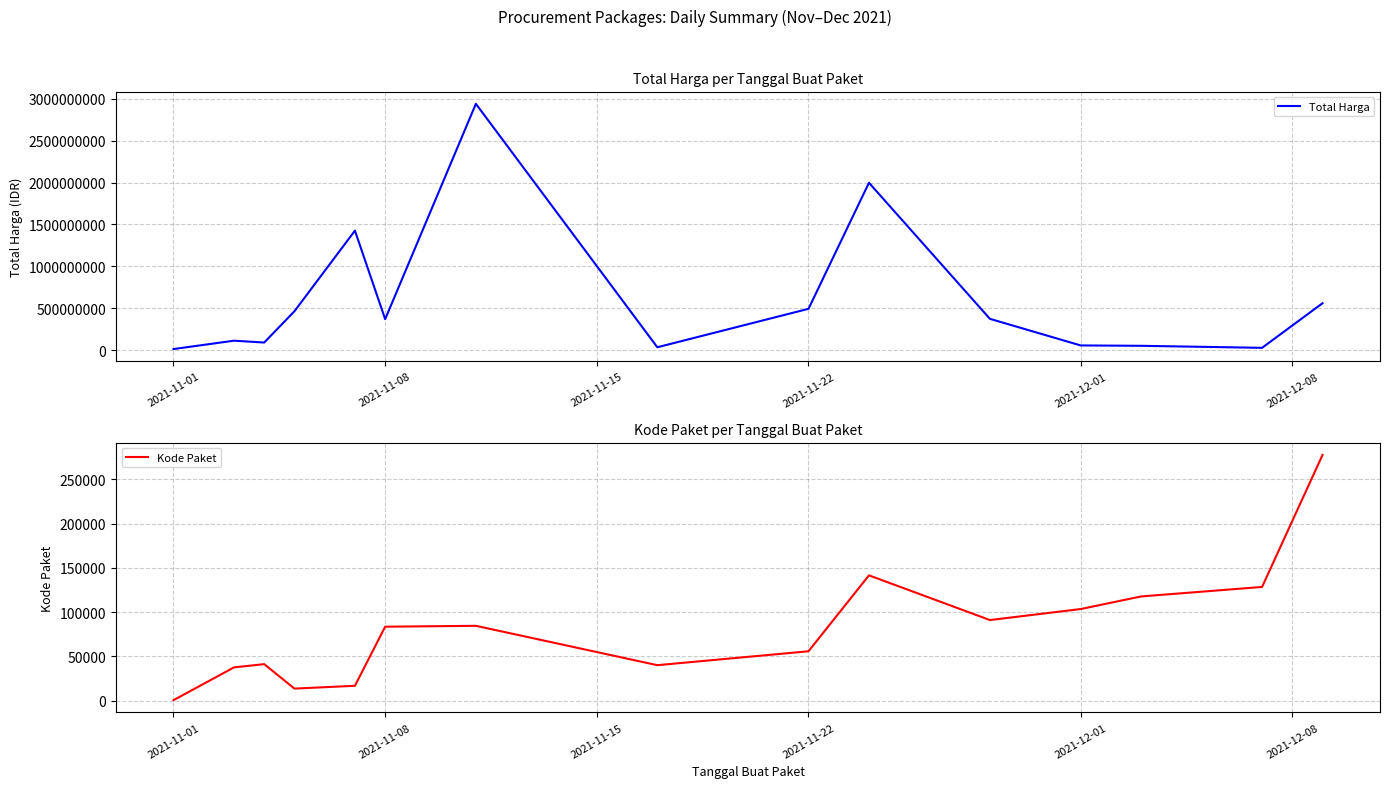

Reading left to right, extract all data points from this chart.

Total Harga: 12787500	112661270	90672075	464002100	1425867900	369566800	2939414240	34292000	493000000	1997327100	373404000	56152800	51601000	27412000	559971000
Kode Paket: 570	37609	41290	13652	16823	83590	84594	40112	55826	141626	91101	103541	117783	128516	277693